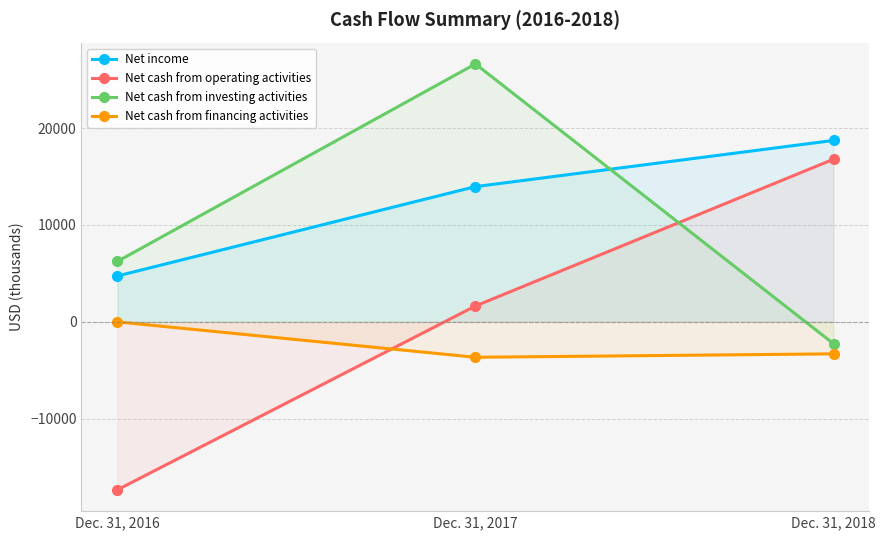

What is the difference between the maximum and minimum values in the Net cash from financing activities series?

3656